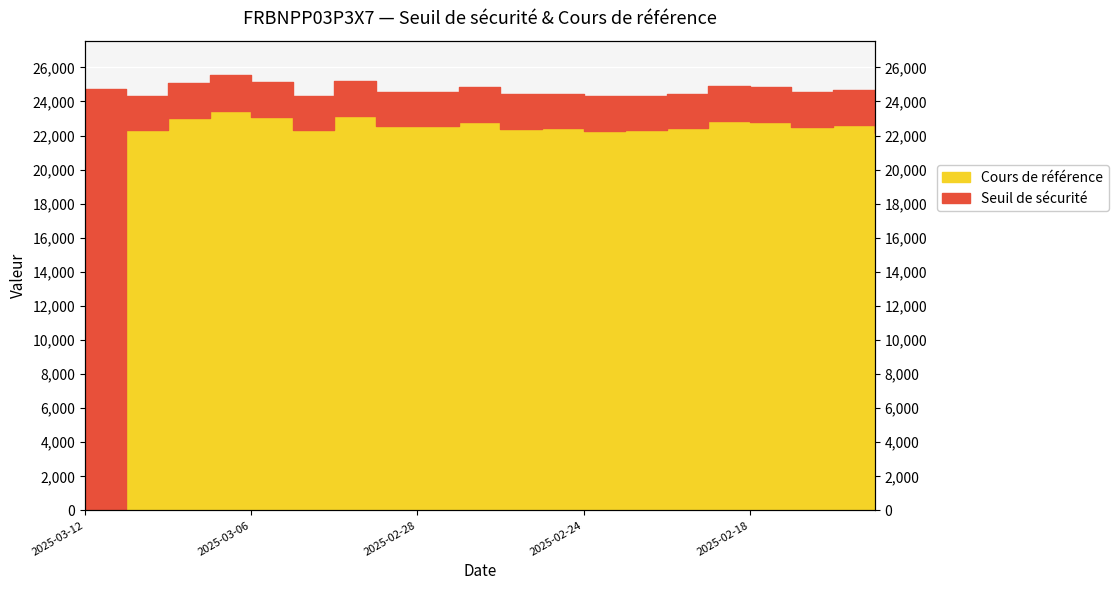

At which label does Seuil de sécurité first exceed 24581?

2025-03-12